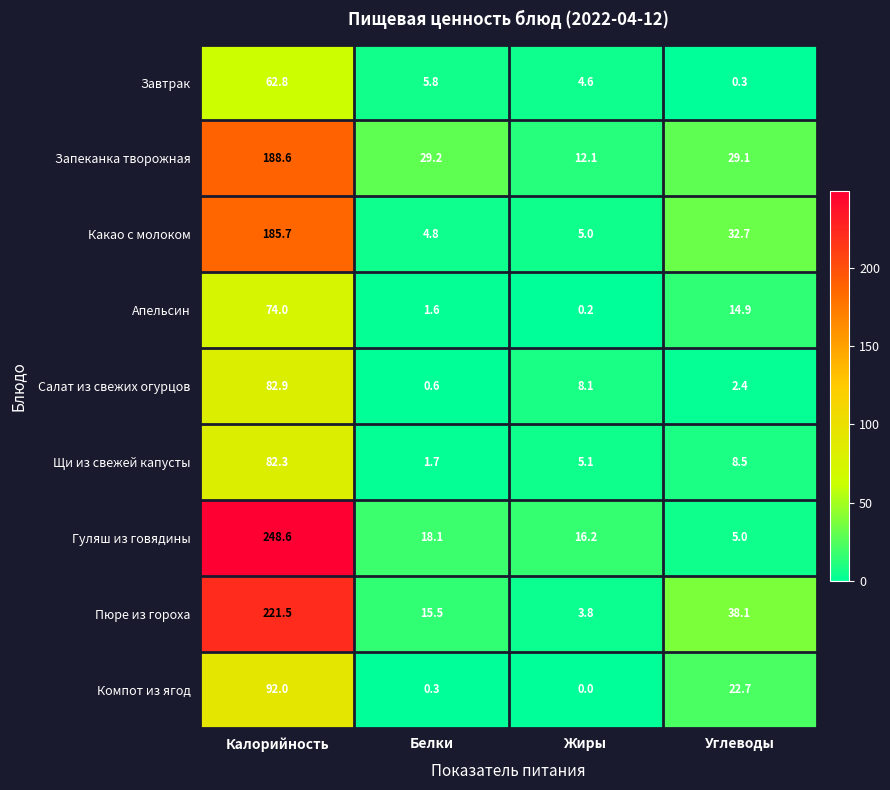

How many categories are shown in the chart?

4